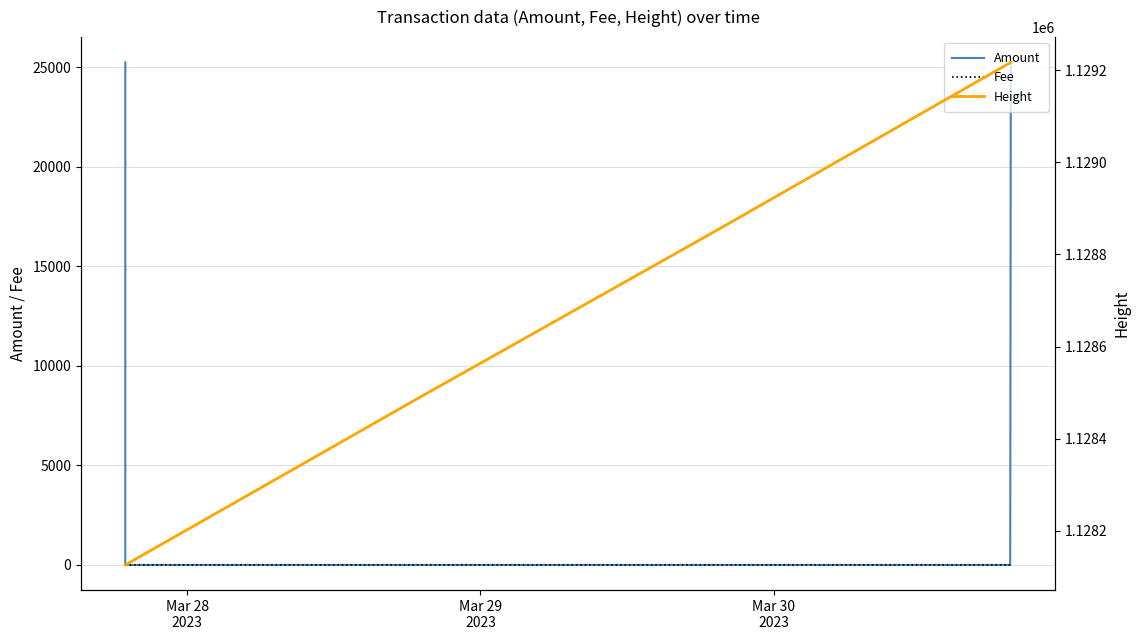

Which series has the largest total across all categories?

Height